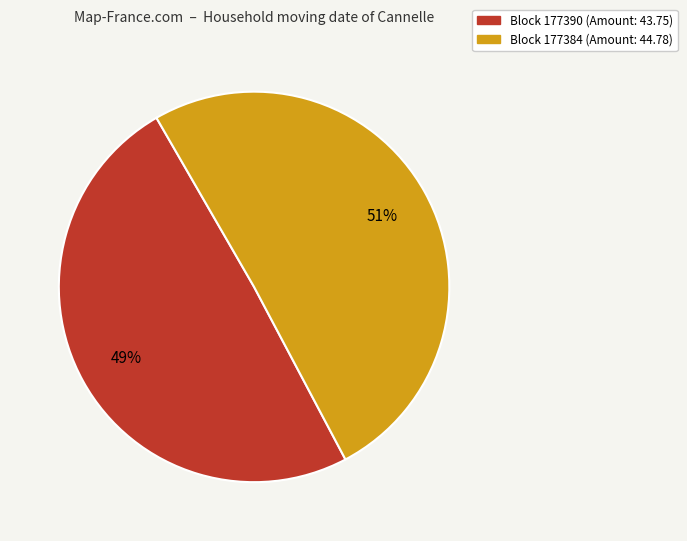

Is there a majority slice in this chart?

Yes